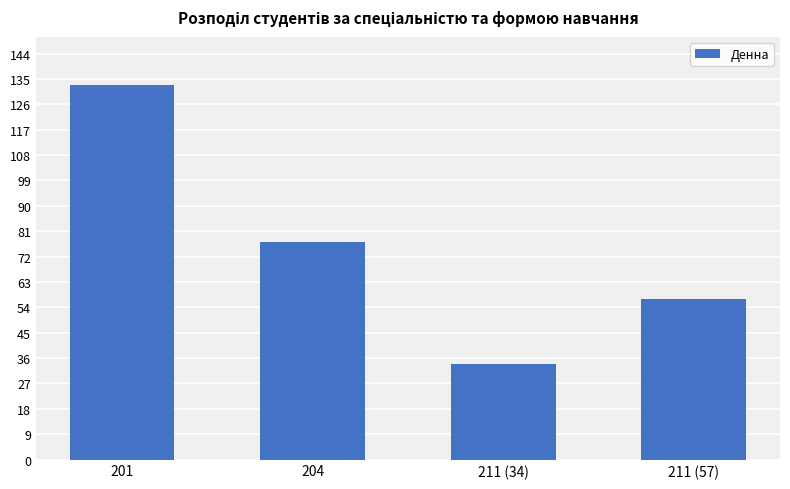

Approximately how many times larger is the value at 211 (57) compared to 211 (34)?

1.7